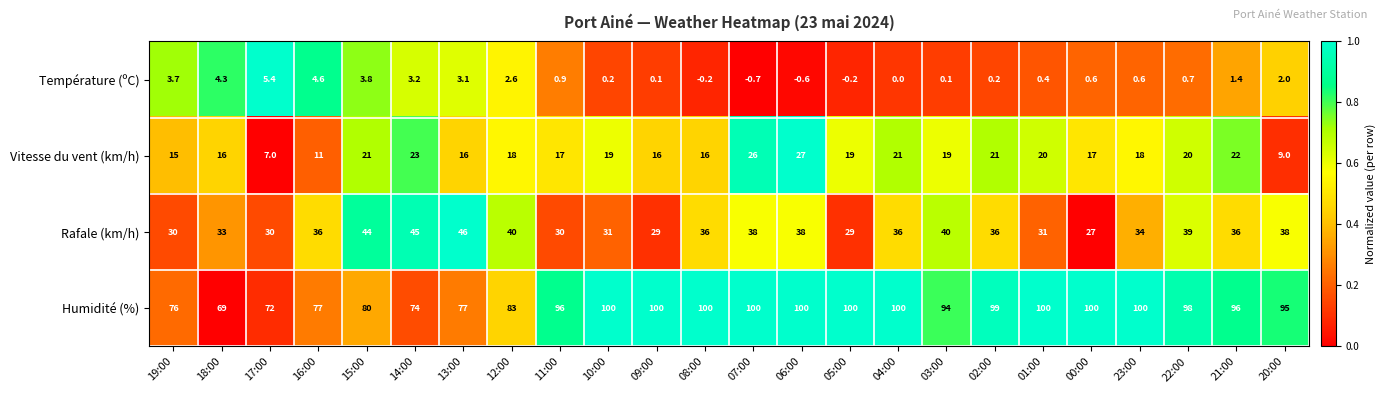

What is the smallest value displayed?

-0.7